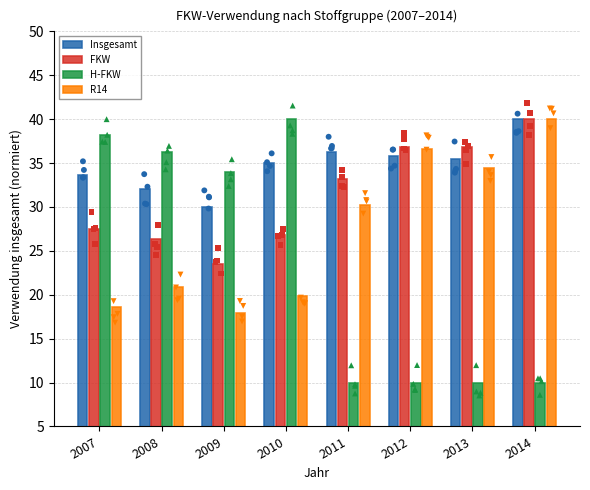

What are all the series names shown in the legend?

Insgesamt, FKW, H-FKW, R14